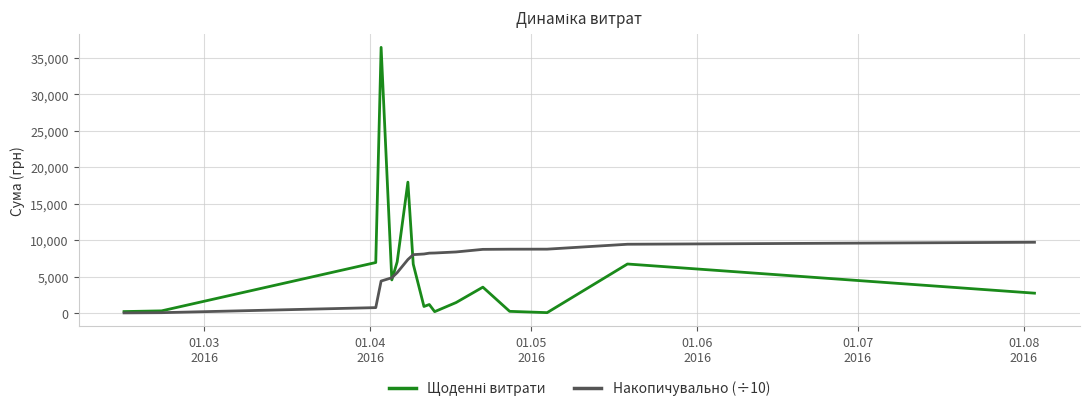

What is the maximum value for Накопичувально (÷10)?

9710.8